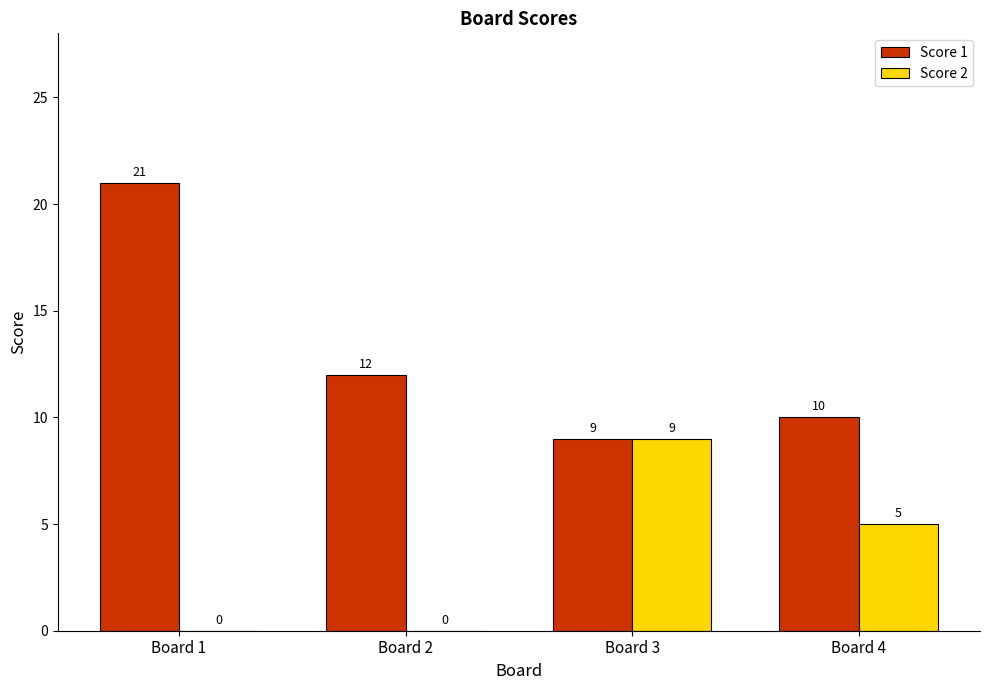

Is the value of Score 1 at Board 2 greater than the value of Score 2 at Board 3?

Yes